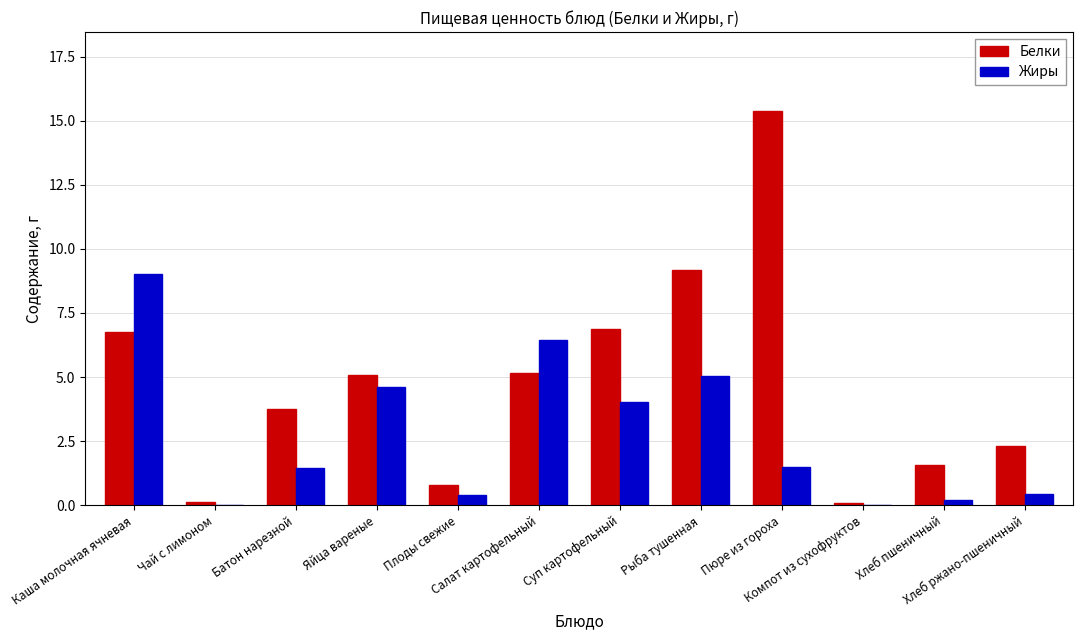

What is the highest value of the Жиры series?

9.0